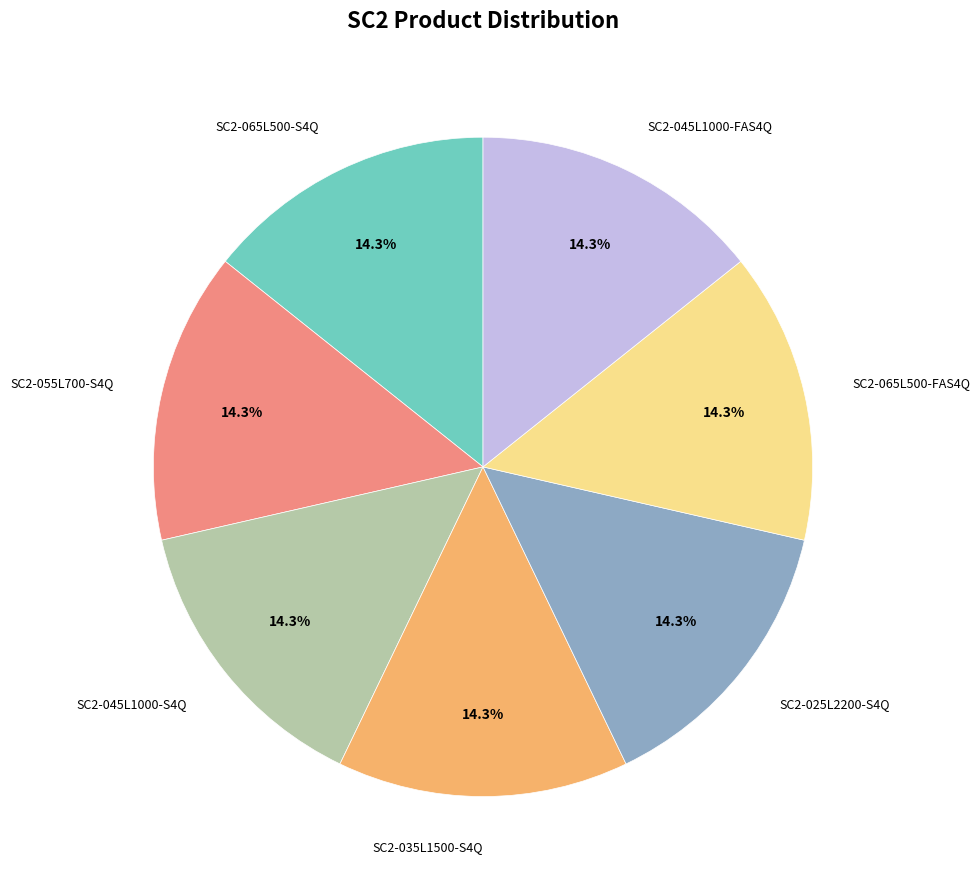

Is there a majority slice in this chart?

No